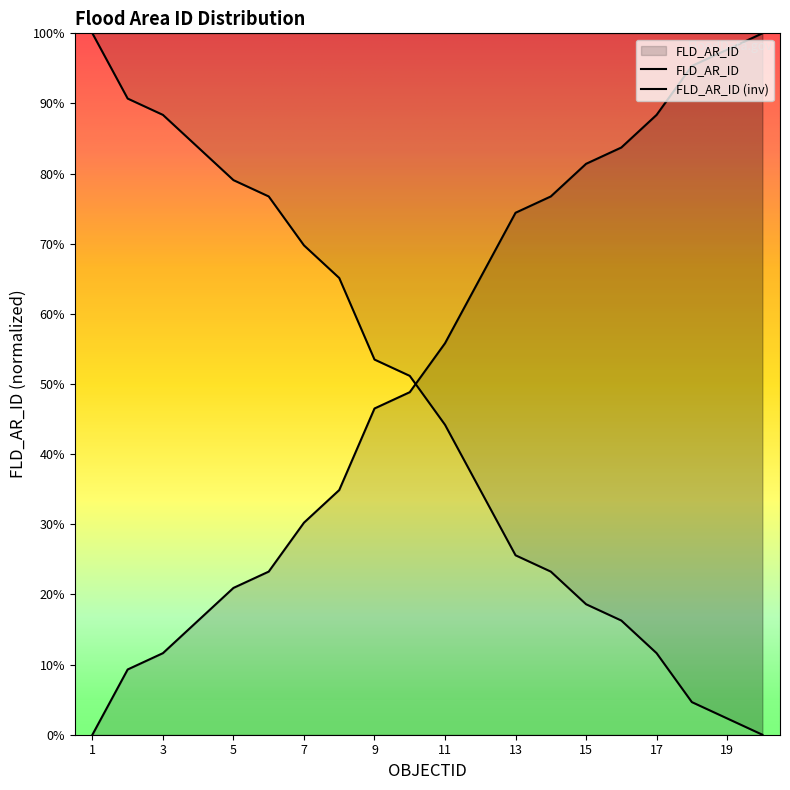

At which label does the data first exceed 55?

11